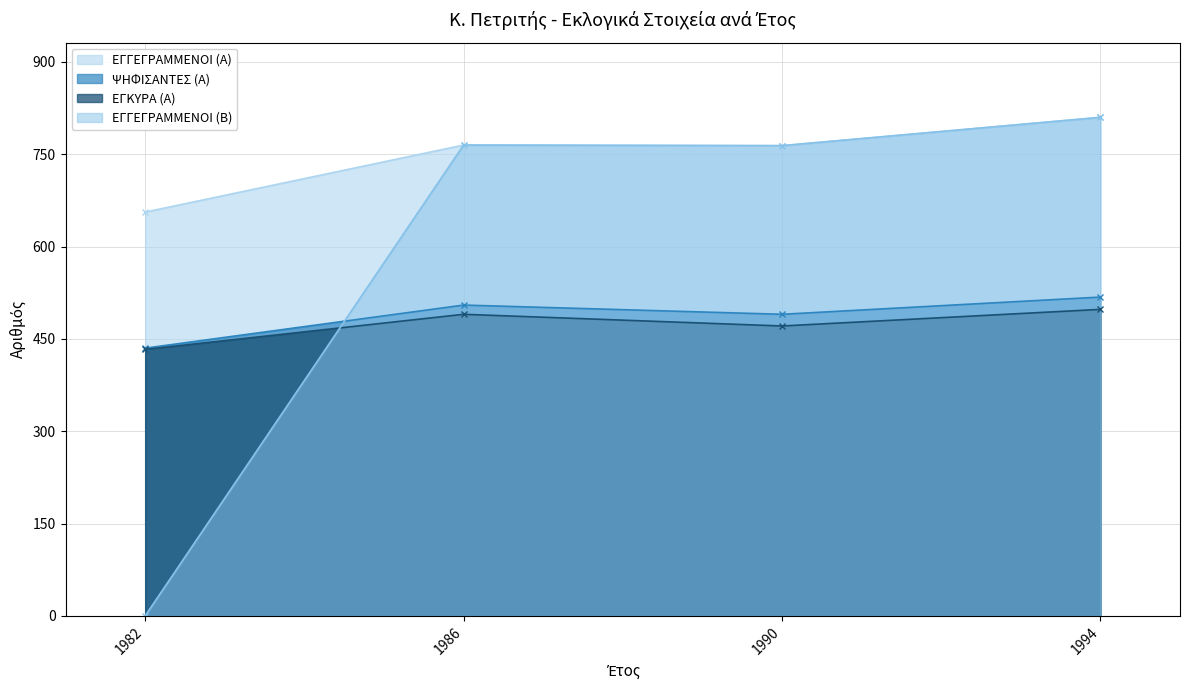

At which category is the sum across all series the highest?

1994